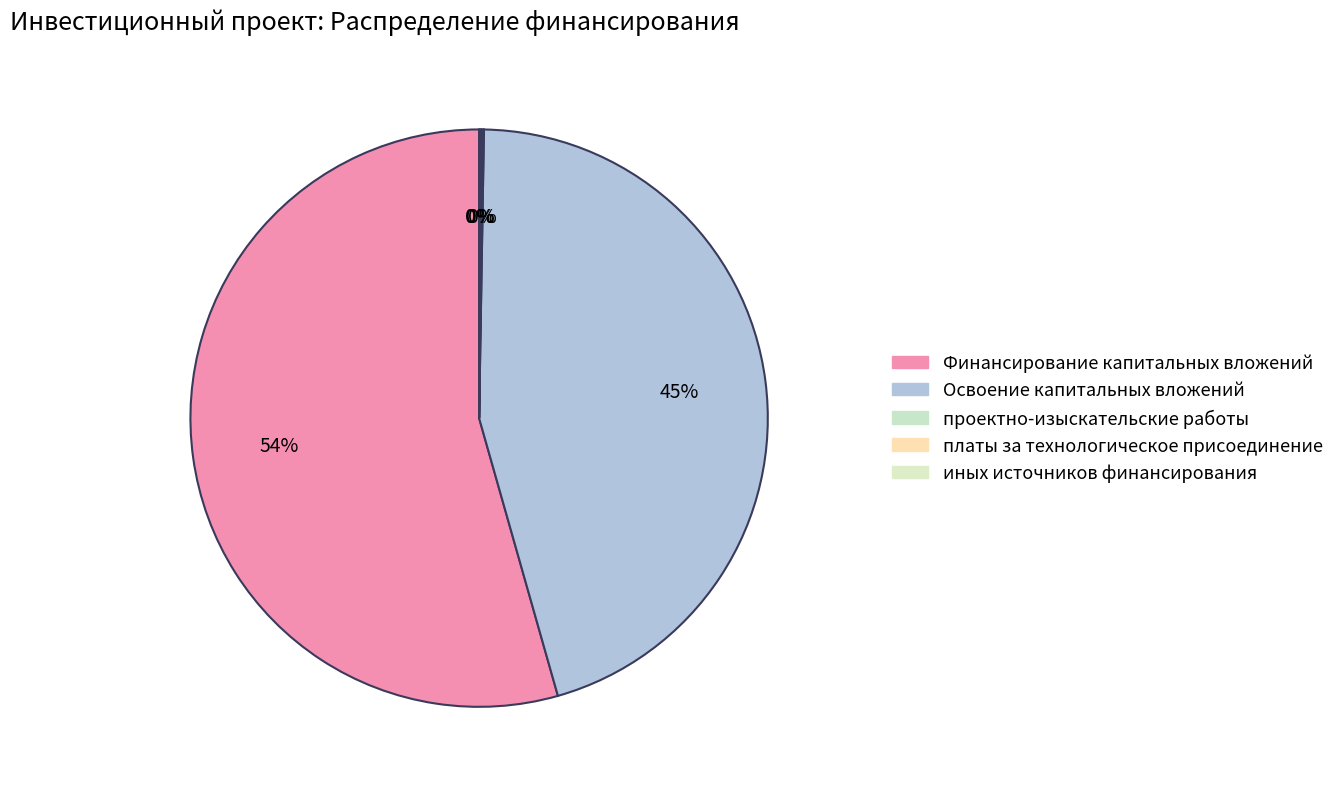

How much of the chart is everything except платы за технологическое присоединение?

99.9%